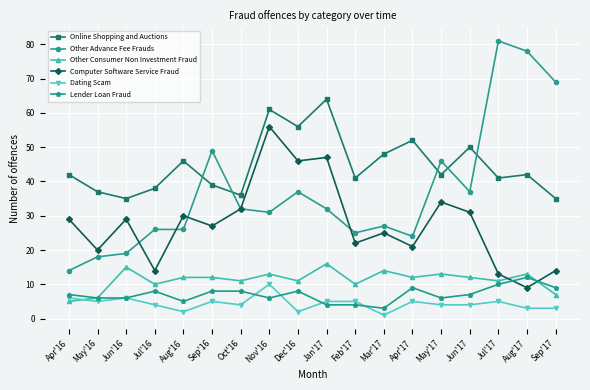

Does the chart display data point markers on the line(s)?

Yes